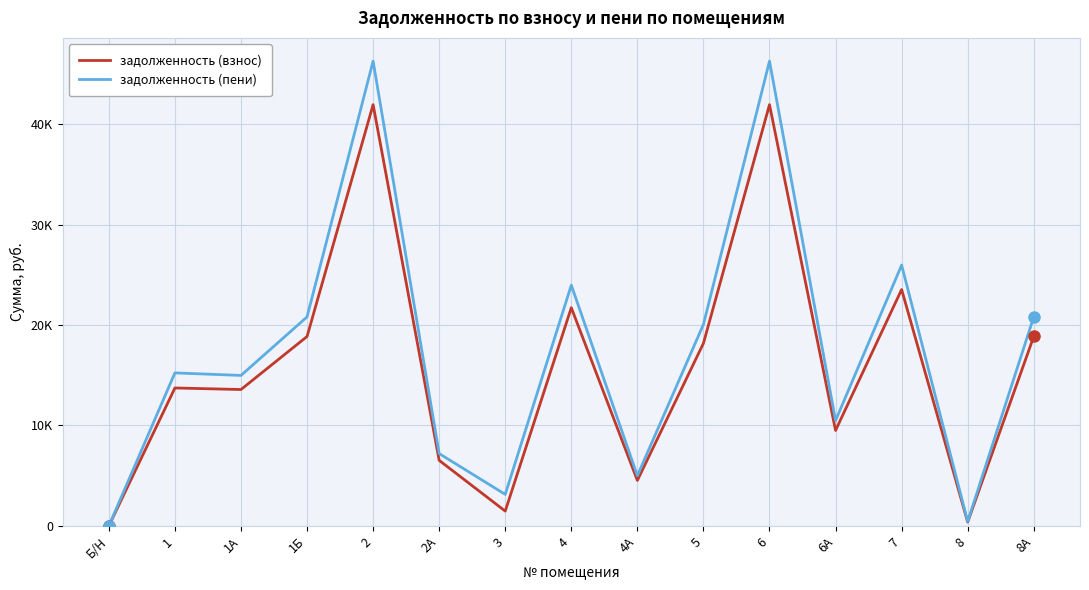

At which category is the sum across all series the highest?

2